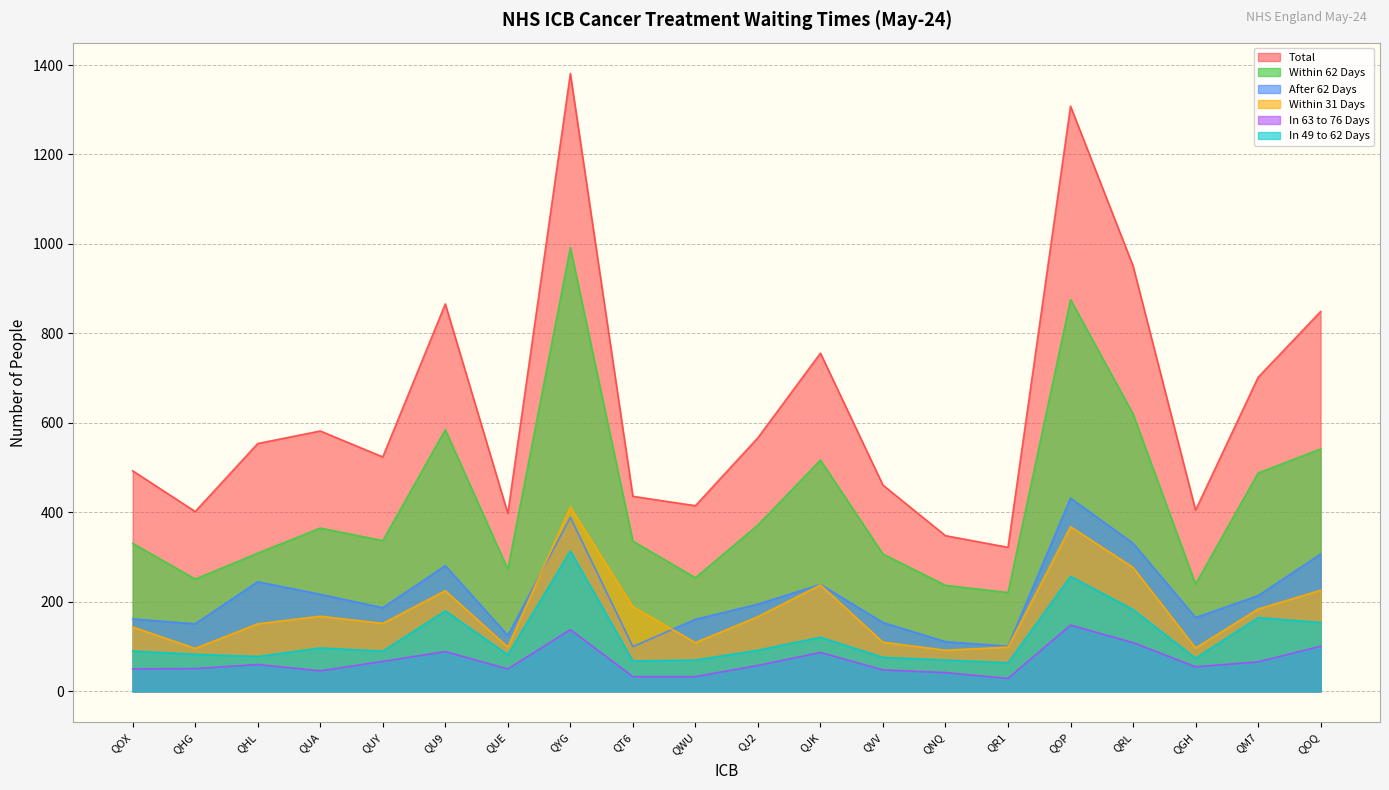

What is the sum of all In 63 to 76 Days values?

1360